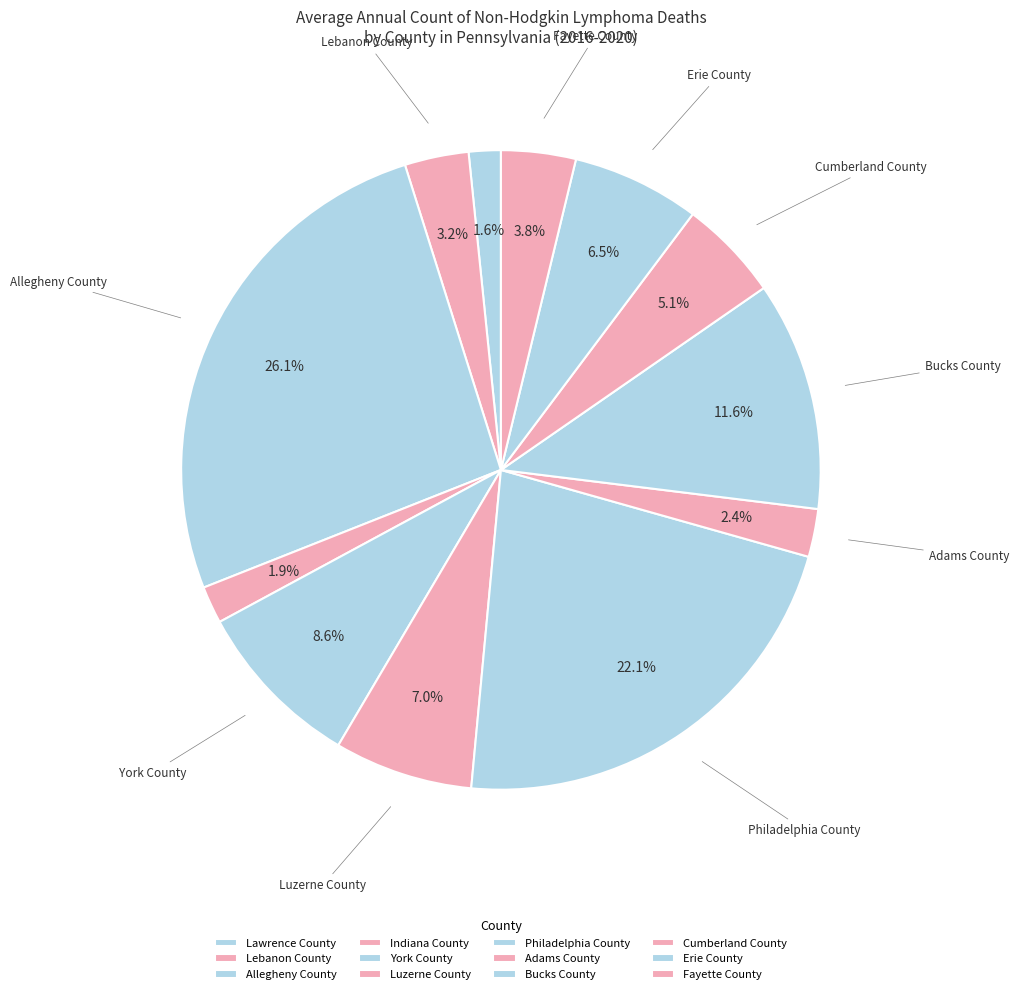

Combined, what portion of the pie is Adams County and Indiana County?

4.3%